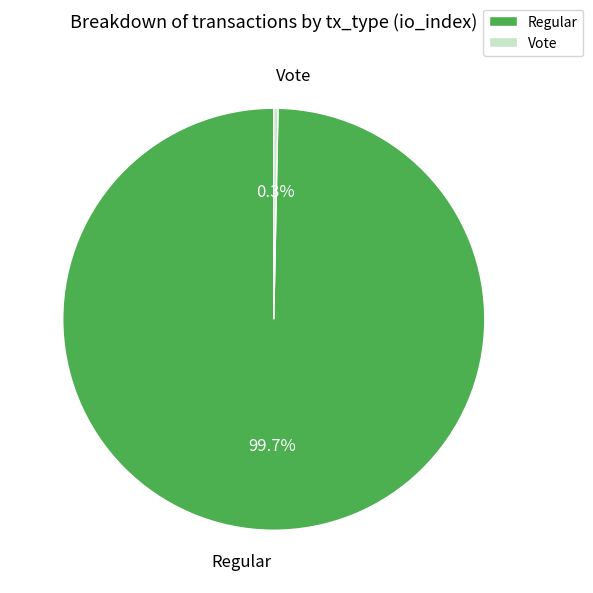

What is the majority slice?

Regular